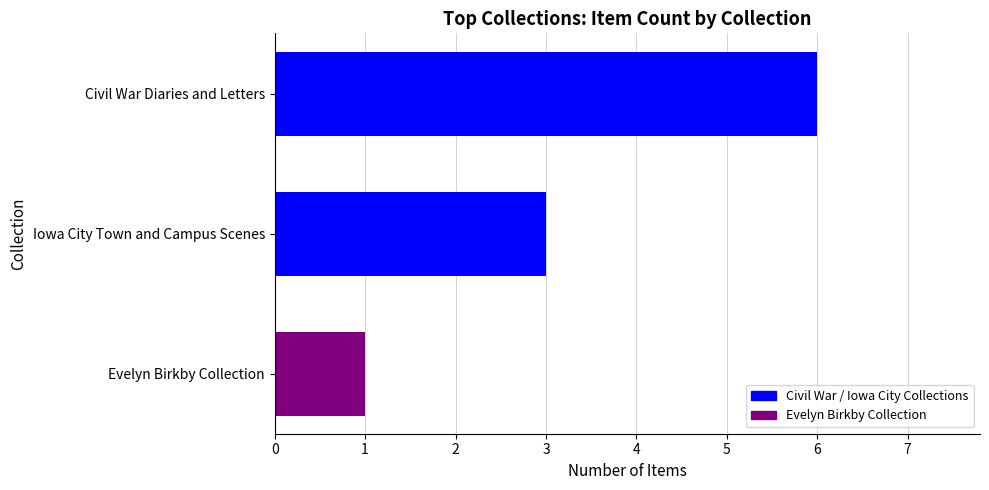

How many values are below 3?

1